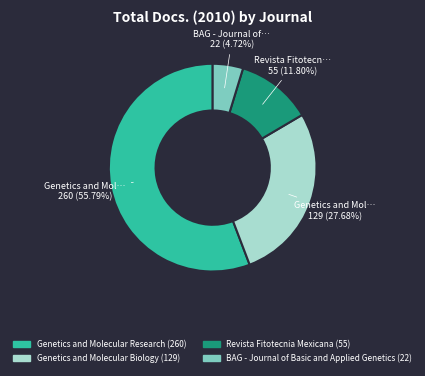

What is the ratio of the value at Genetics and Molecular Biology to the value at Genetics and Molecular Research?

0.5